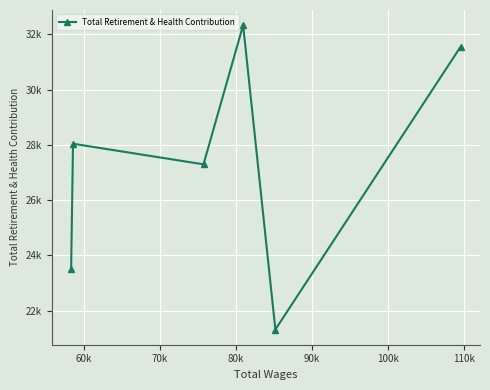

Reading left to right, transcribe all the data shown in this chart.

23493	28044	27298	32333	21320	31550